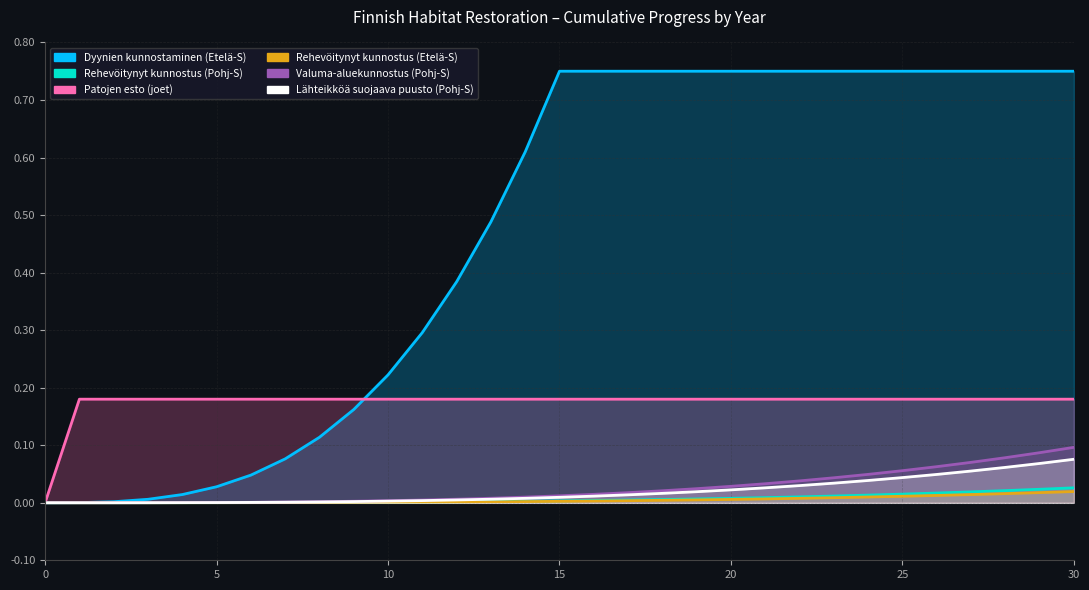

Which series has the largest total across all categories?

Dyynien kunnostaminen (Etelä-S)